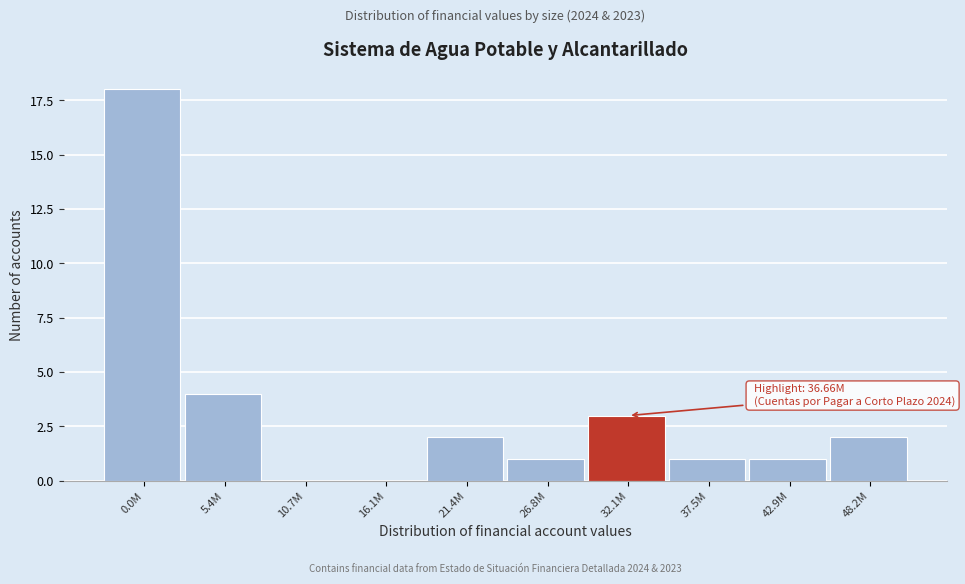

Reading right to left, what are all the values shown in this chart?

48.2M=2	42.9M=1	37.5M=1	32.1M=3	26.8M=1	21.4M=2	16.1M=0	10.7M=0	5.4M=4	0.0M=18